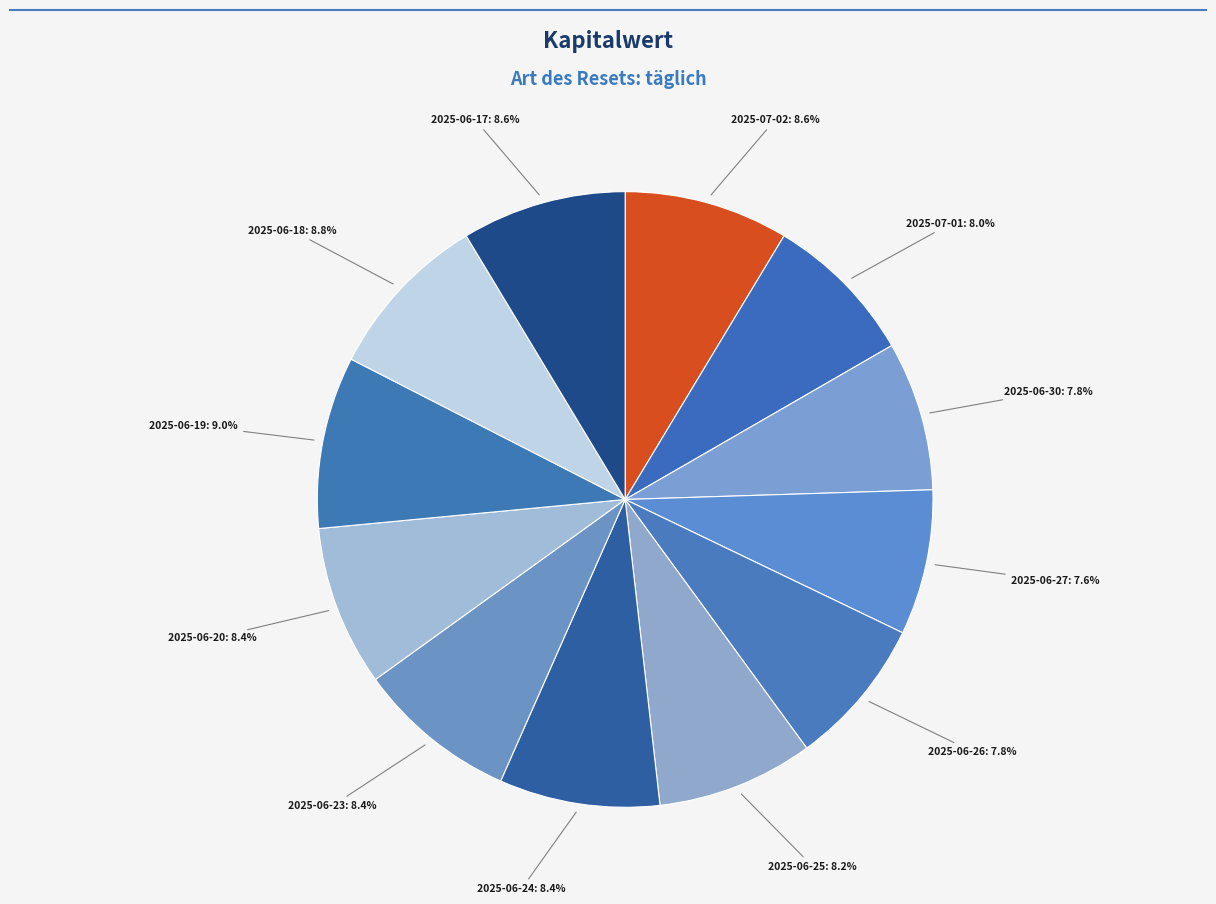

How many slices are in this pie chart?

12